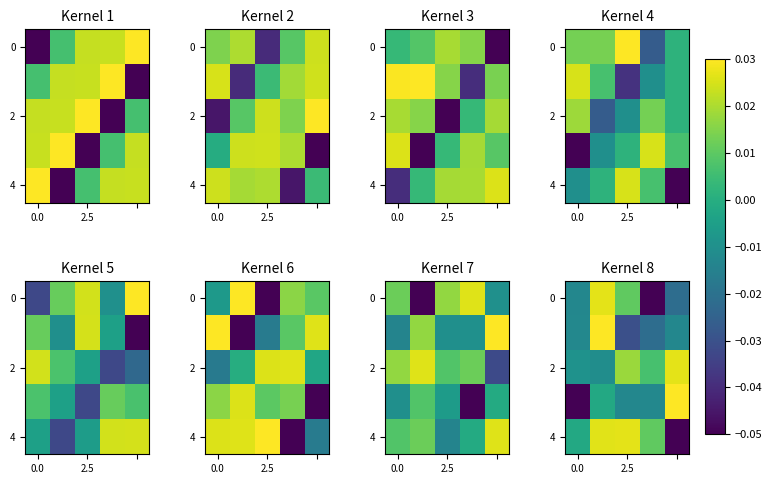

How many data points in 4 are less than 0?

2